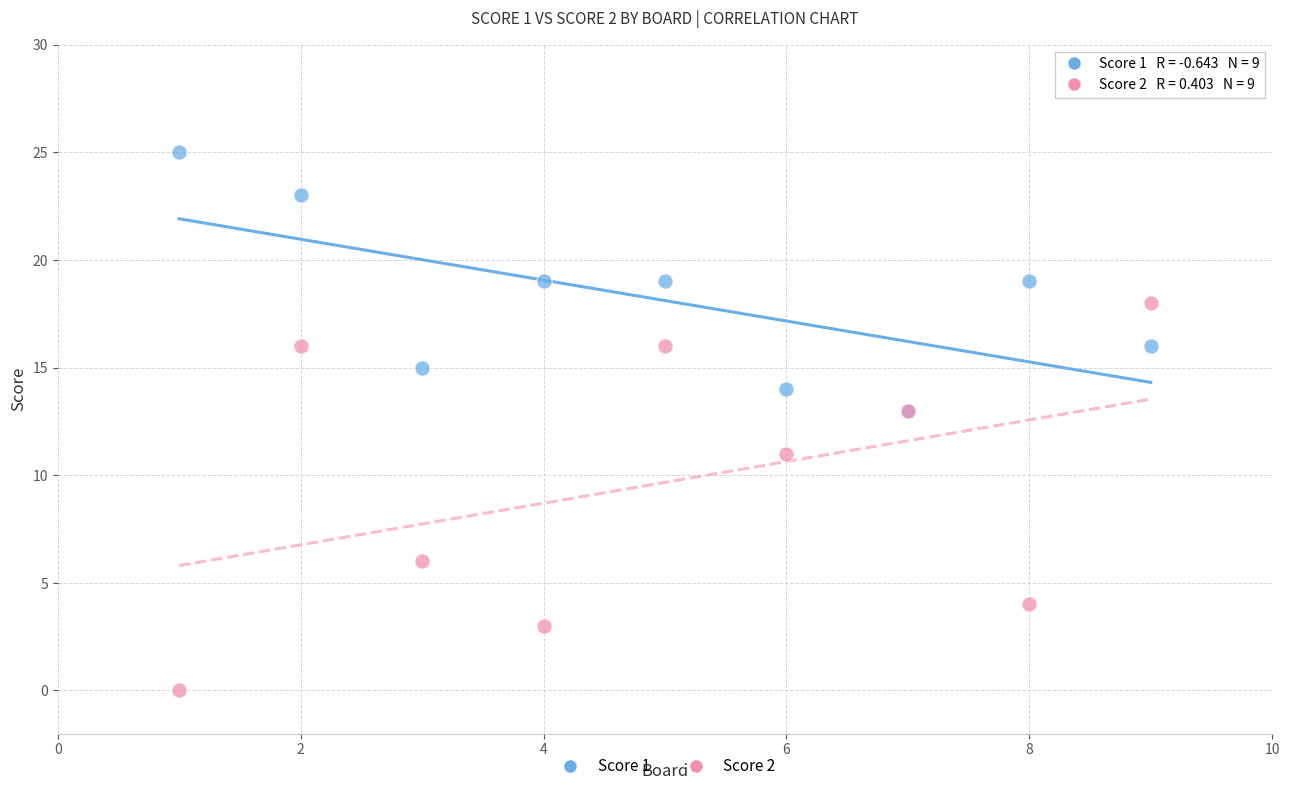

Which series has the largest Y range (max minus min)?

Score 2